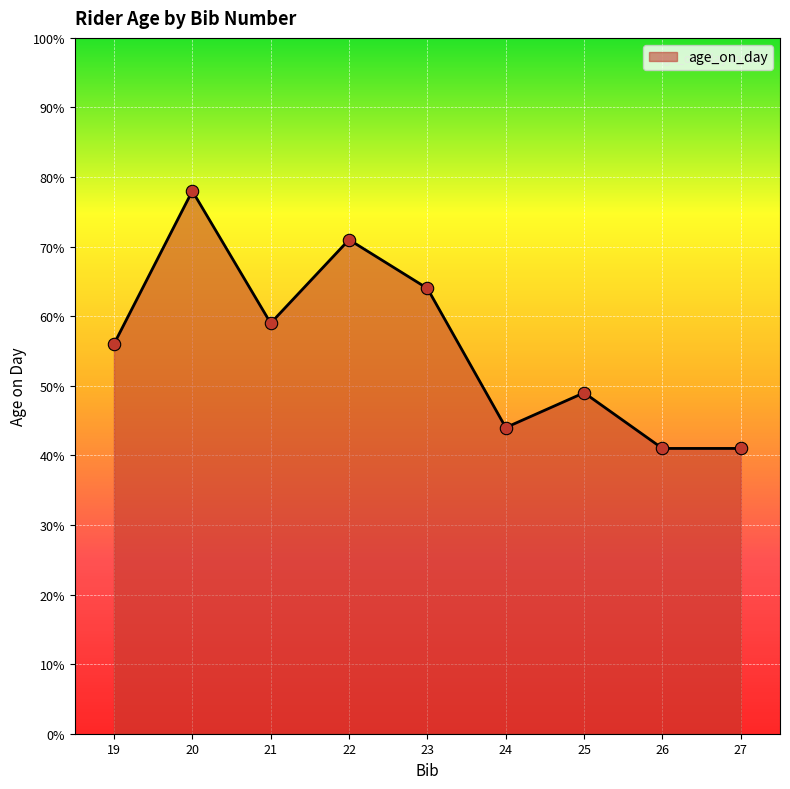

What is the change in value from 22 to 25?

-22